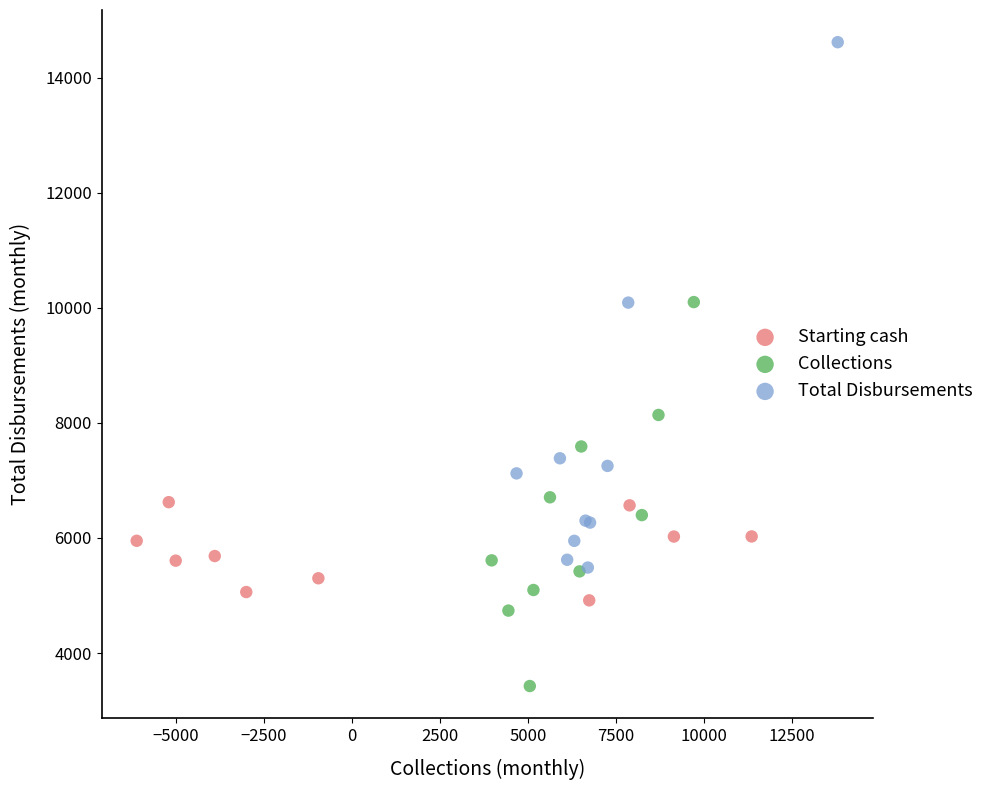

Which series has the largest Y range (max minus min)?

Total Disbursements